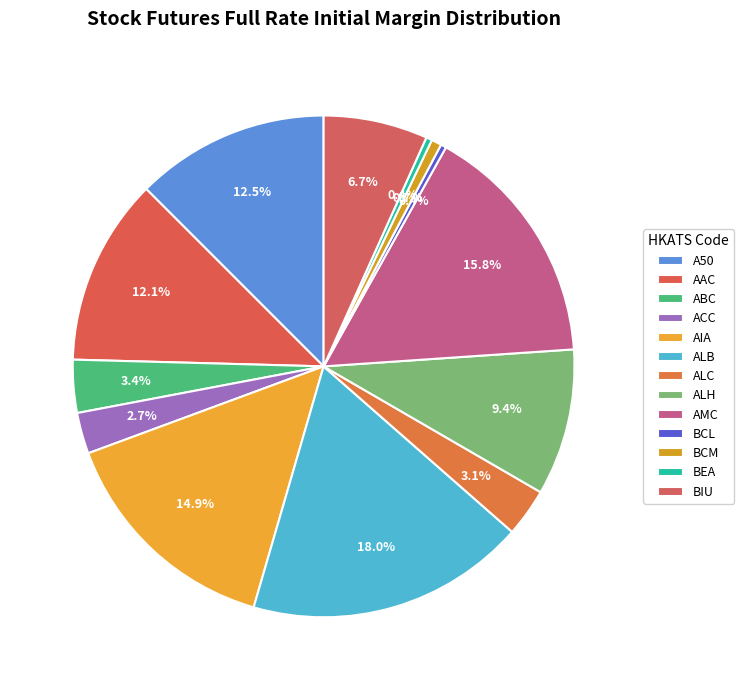

How many slices are in this pie chart?

13